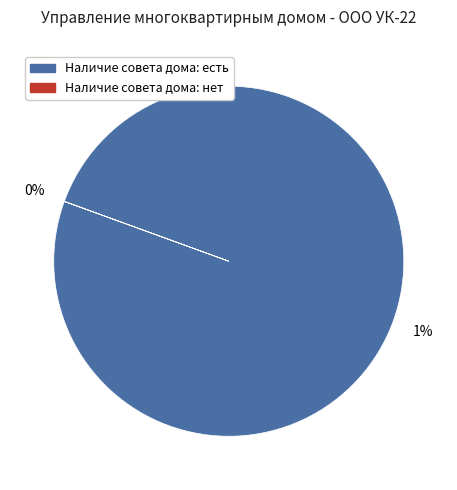

Combined, do Наличие совета дома: есть and Наличие совета дома: нет account for over 50%?

Yes